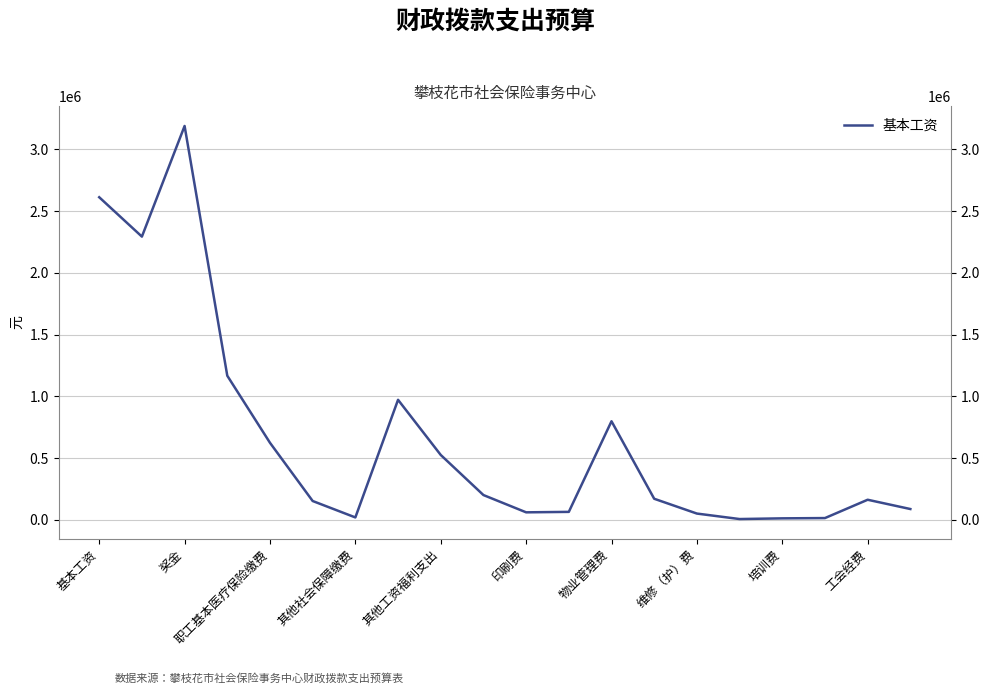

What is the difference between the values at 17 and 印刷费?

138275.9